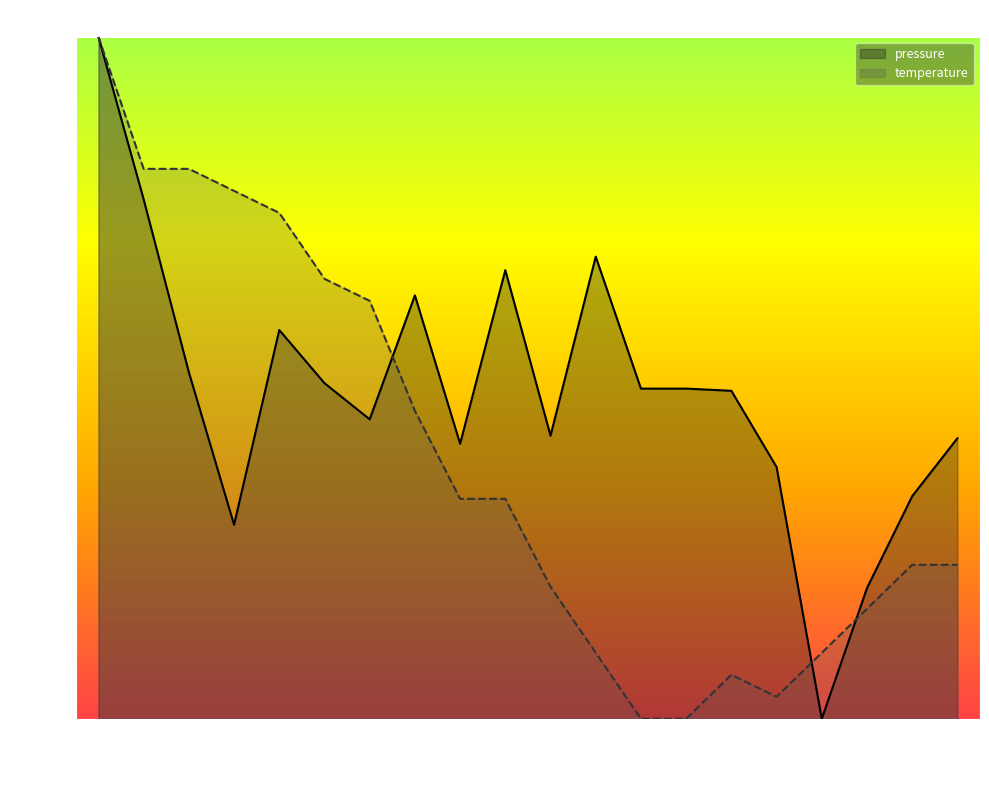

Rank the series by their maximum value, from lowest to highest.

pressure, temperature